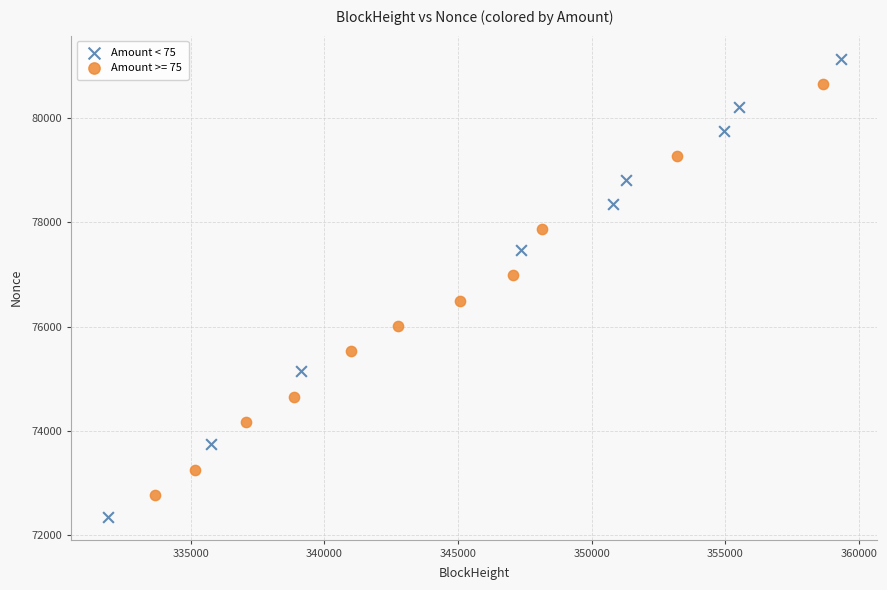

Which series contains the lowest Y value?

Amount < 75